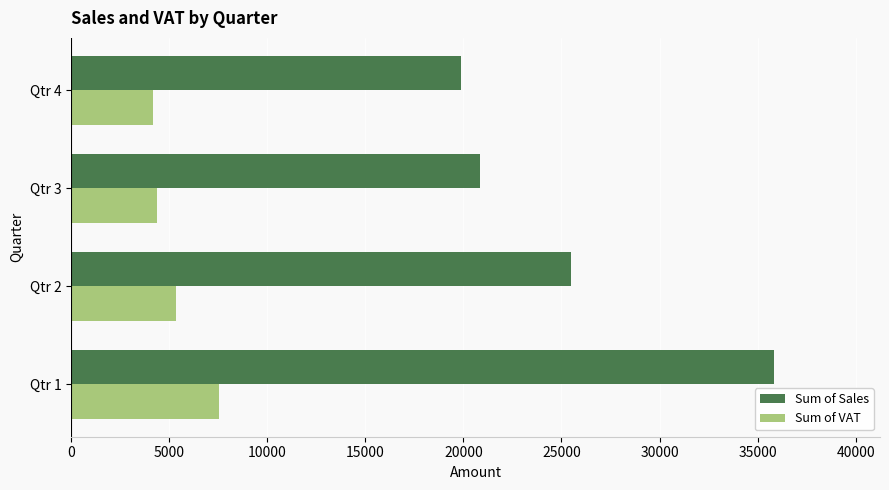

What is the difference between the Sum of VAT values at Qtr 1 and Qtr 4?

3350.4